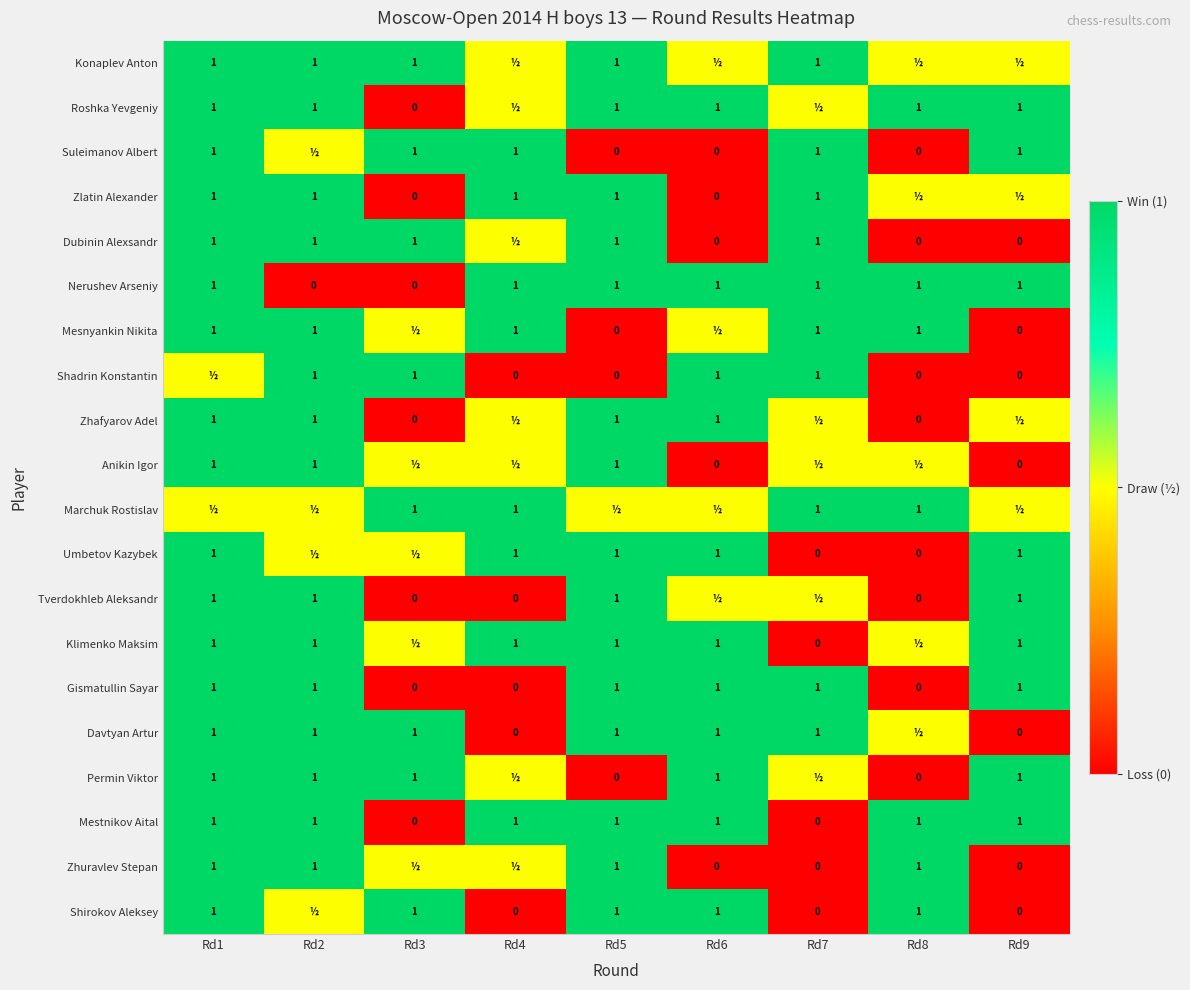

Is the value of Nerushev Arseniy at Rd3 greater than the value of Tverdokhleb Aleksandr at Rd9?

No